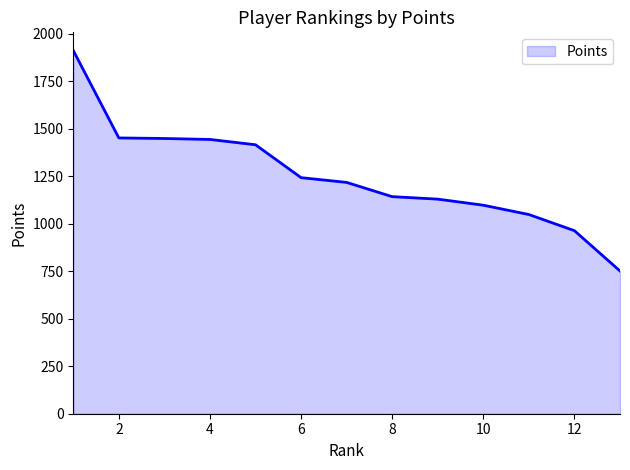

What is the difference between the maximum and minimum values?

1160